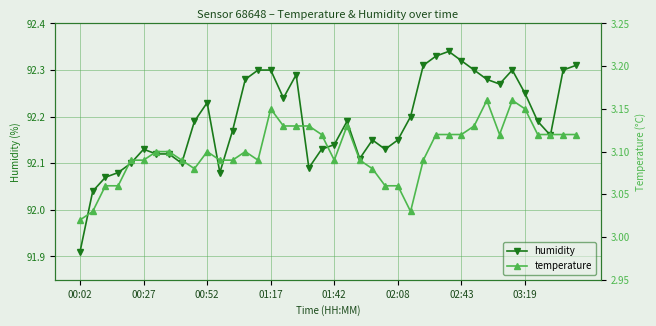

The humidity series shows 92.3 at 01:17. True or false?

True